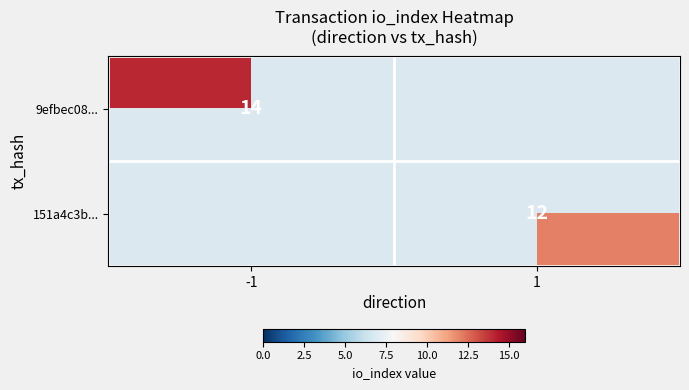

Which label corresponds to the largest value in the chart?

-1